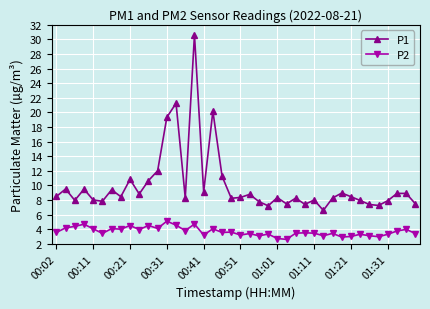

What is the average value of the P2 series?

3.7